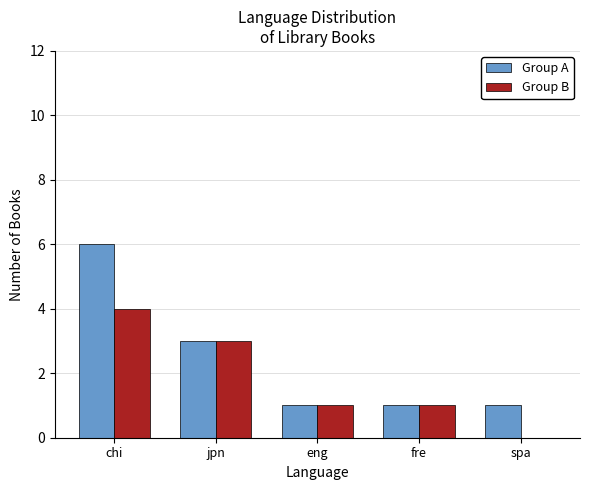

What is the sum of all Group A values?

12